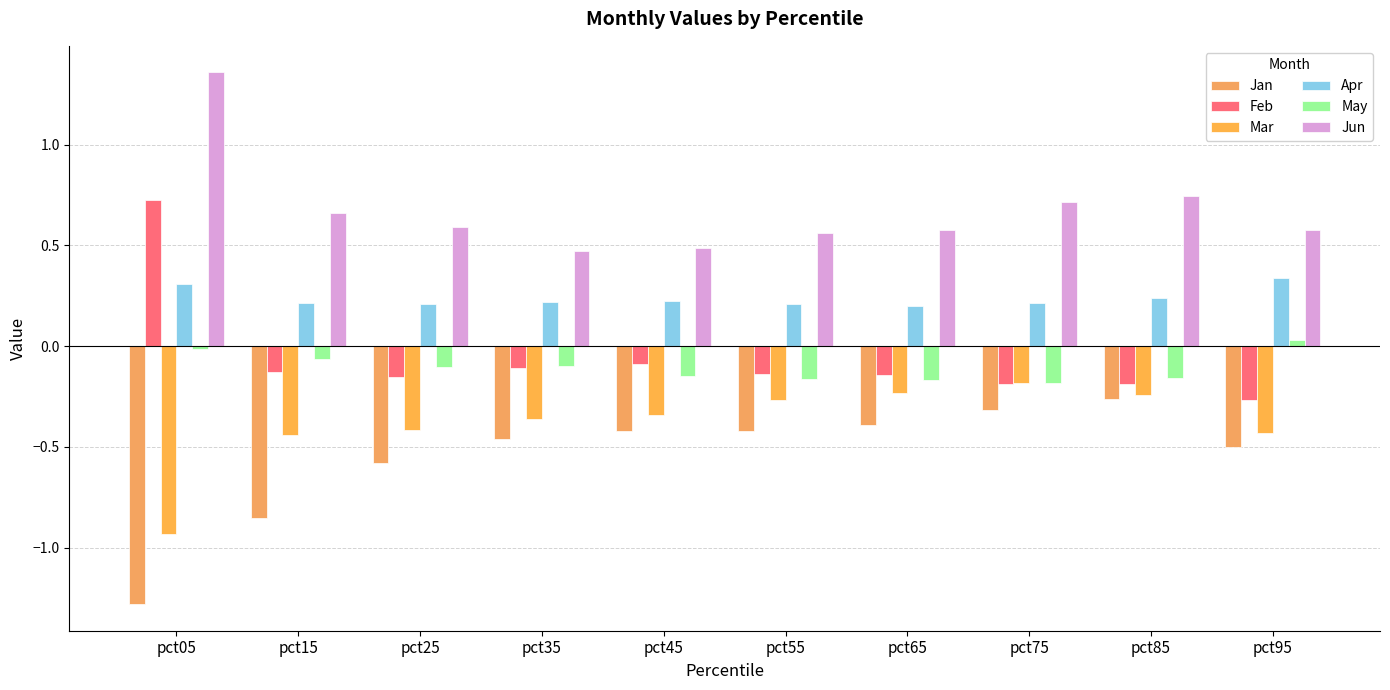

How many groups of bars are there?

10